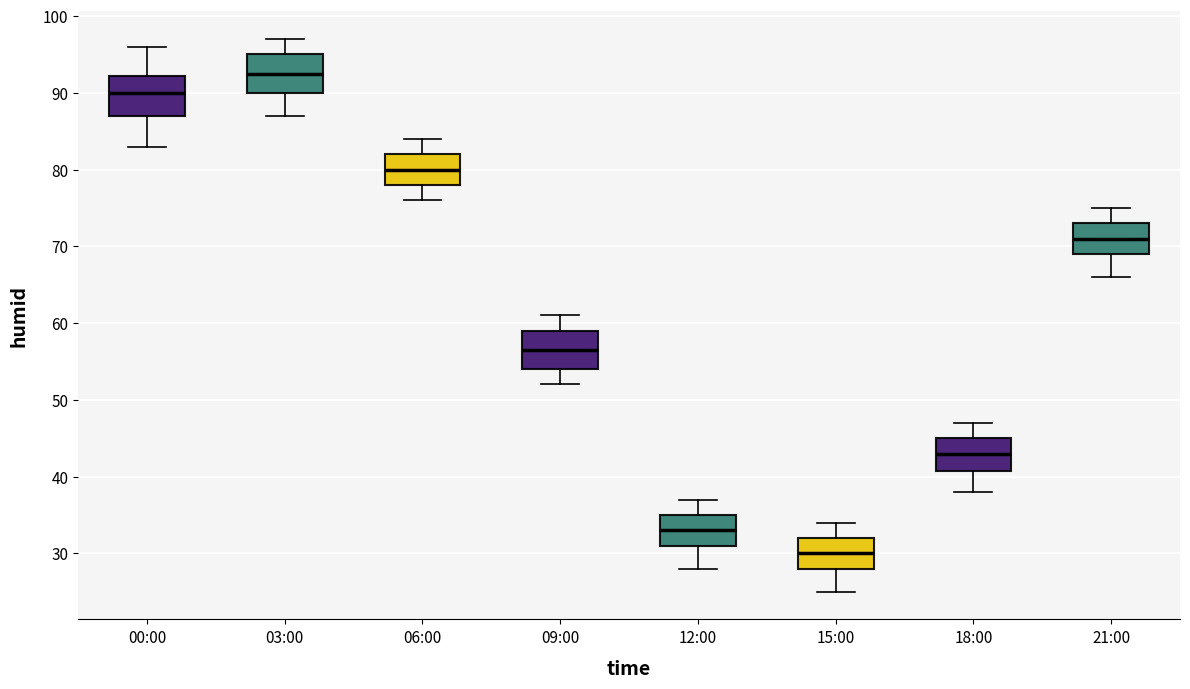

Reading left to right, transcribe this box plot: for each box, give where its median line is, the range the box spans, and where its two whiskers end, as read against the y-axis. The values are not printed on the chart, so give them approximately, as read against the axis.

00:00: median 90, box 87 to 92, whiskers 83 to 96
03:00: median 93, box 90 to 95, whiskers 87 to 97
06:00: median 80, box 78 to 82, whiskers 76 to 84
09:00: median 57, box 54 to 59, whiskers 52 to 61
12:00: median 33, box 31 to 35, whiskers 28 to 37
15:00: median 30, box 28 to 32, whiskers 25 to 34
18:00: median 43, box 41 to 45, whiskers 38 to 47
21:00: median 71, box 69 to 73, whiskers 66 to 75